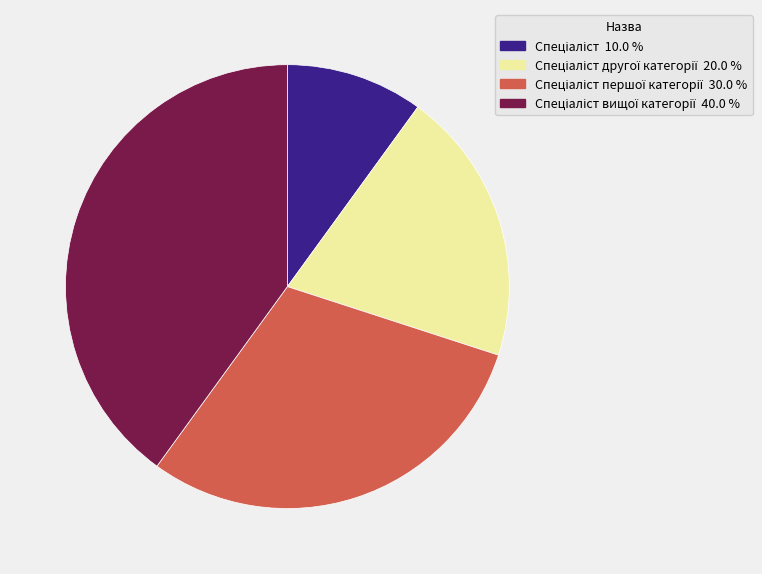

Is there any slice that represents more than half of the pie?

No